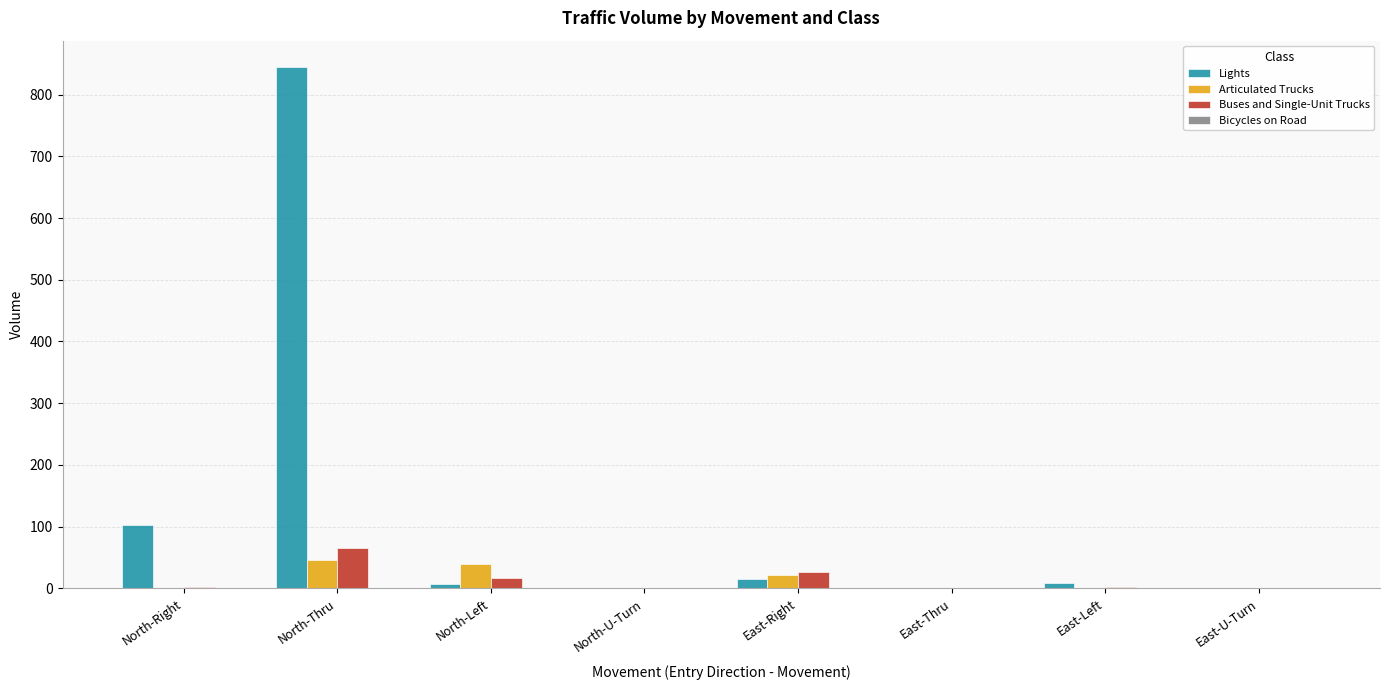

At which category is the sum across all series the highest?

North-Thru